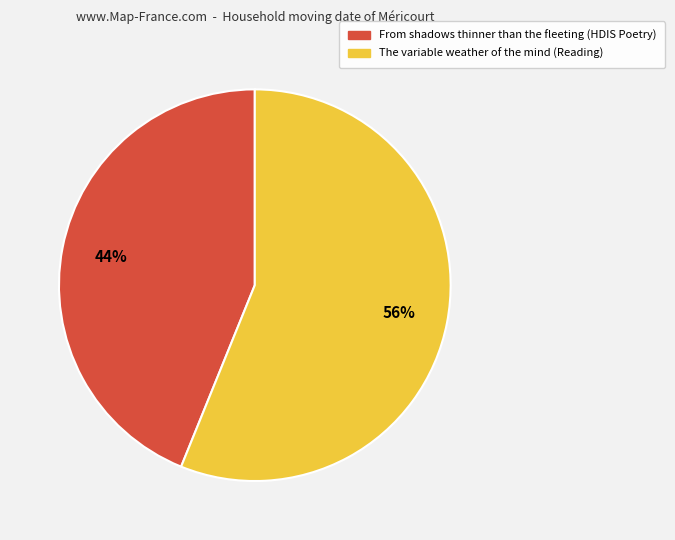

To the nearest percent, what portion does The variable weather of the mind (Reading) represent?

56%